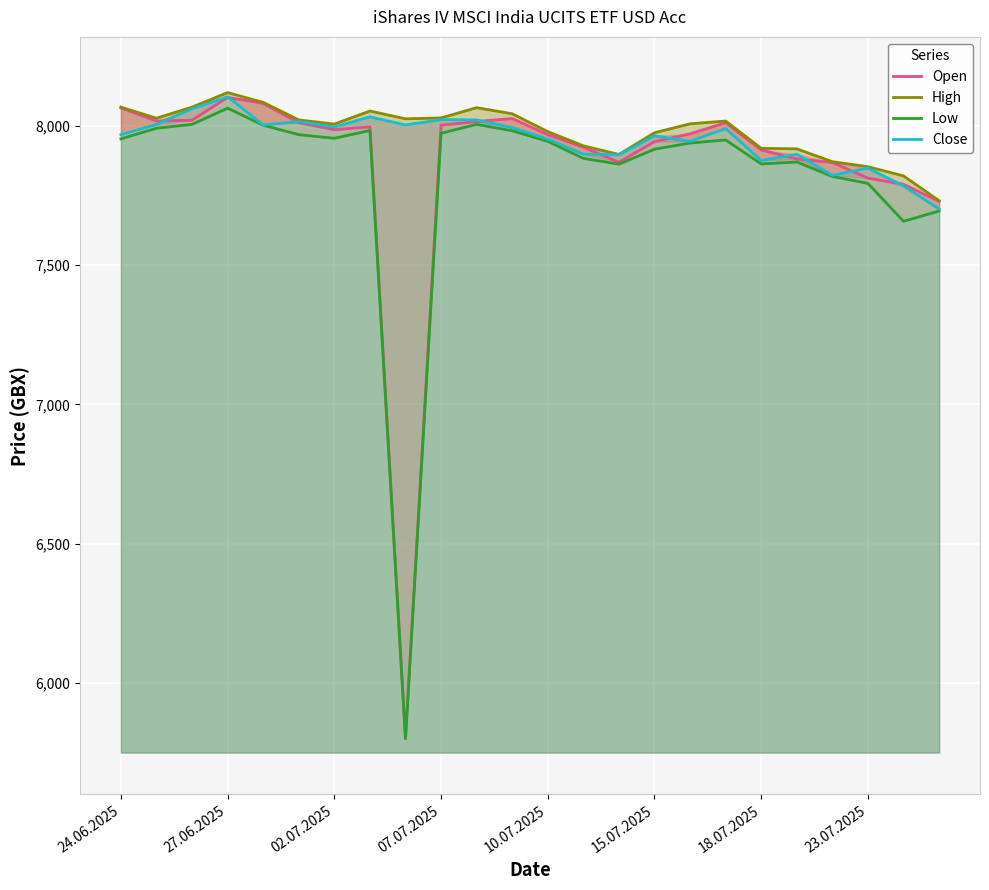

Count the number of categories in the chart.

24